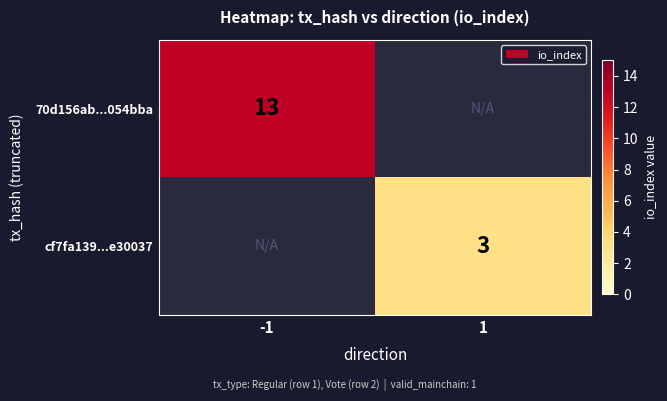

The 70d156ab...054bba series shows 5.8 at -1. True or false?

False